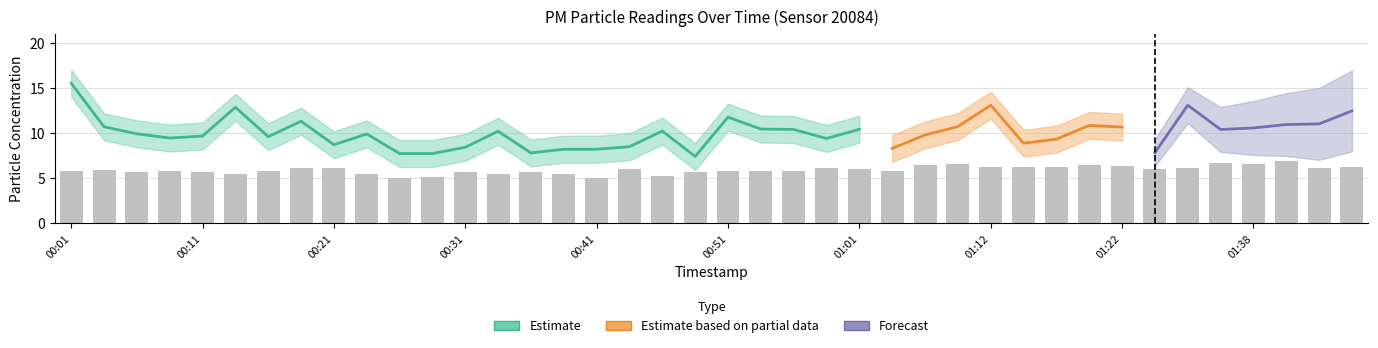

Reading left to right, what are all the values shown in this chart?

00:01=5.8	00:04=6.0	00:06=5.7	00:09=5.8	00:11=5.7	00:14=5.5	00:16=5.8	00:19=6.2	00:21=6.2	00:24=5.5	00:26=5.0	00:29=5.1	00:31=5.7	00:34=5.5	00:36=5.8	00:39=5.5	00:41=5.1	00:44=6.0	00:46=5.2	00:49=5.8	00:51=5.8	00:54=5.8	00:56=5.8	00:59=6.2	01:01=6.0	01:04=5.8	01:06=6.5	01:09=6.6	01:12=6.2	01:14=6.2	01:17=6.2	01:19=6.5	01:22=6.3	01:30=6.0	01:33=6.2	01:35=6.7	01:38=6.6	01:40=6.9	01:43=6.1	01:45=6.2